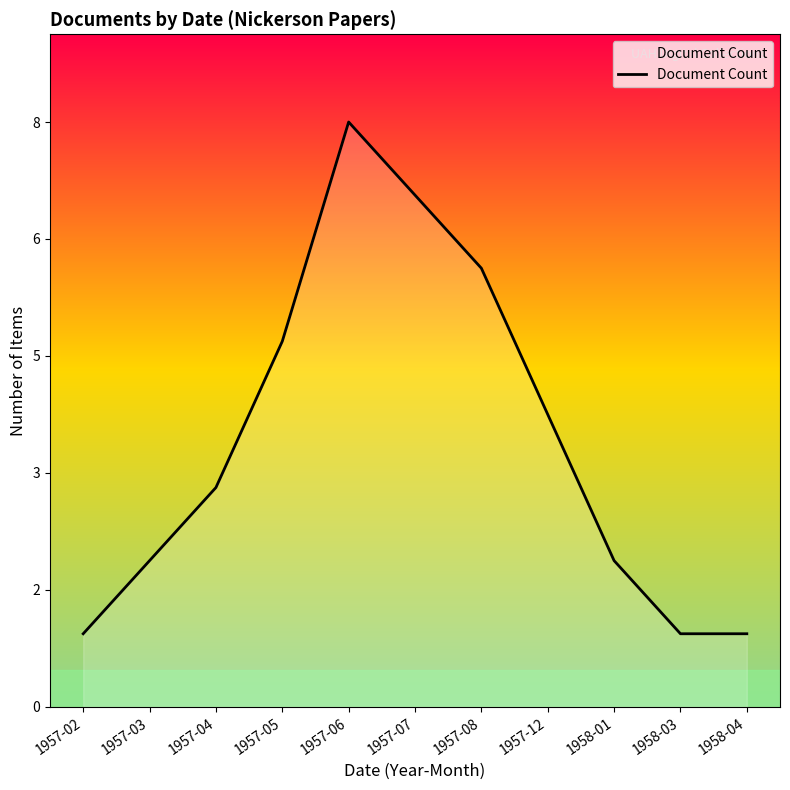

Where does the data first go above 3?

1957-05